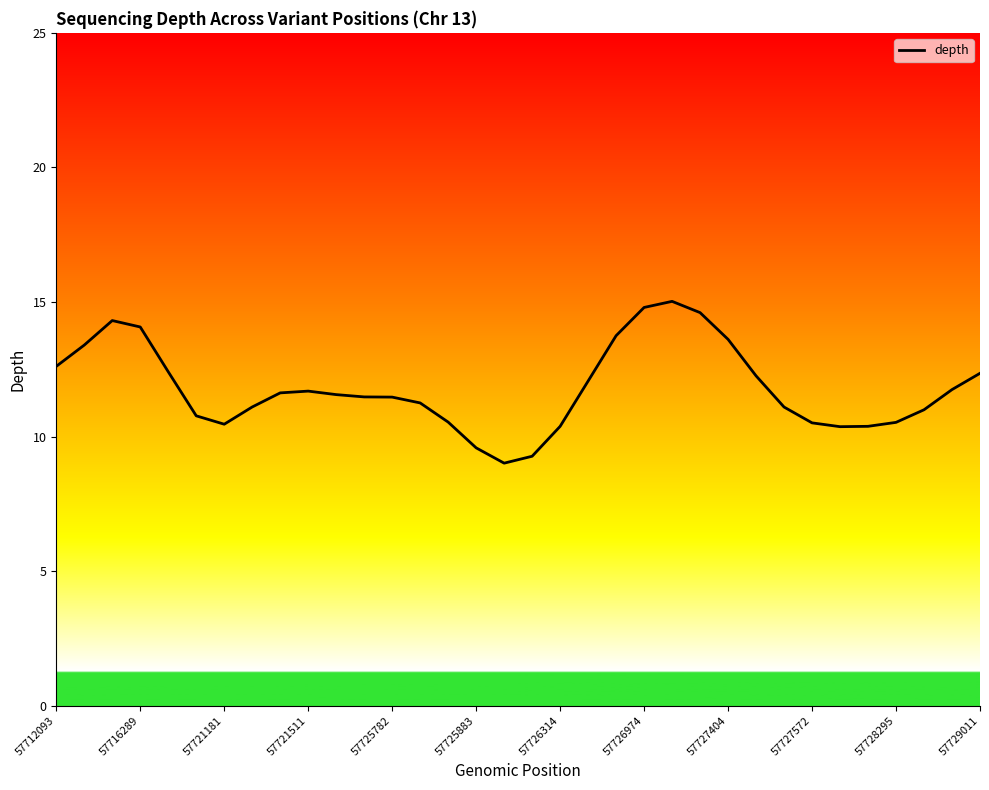

How many series are shown in this chart?

1